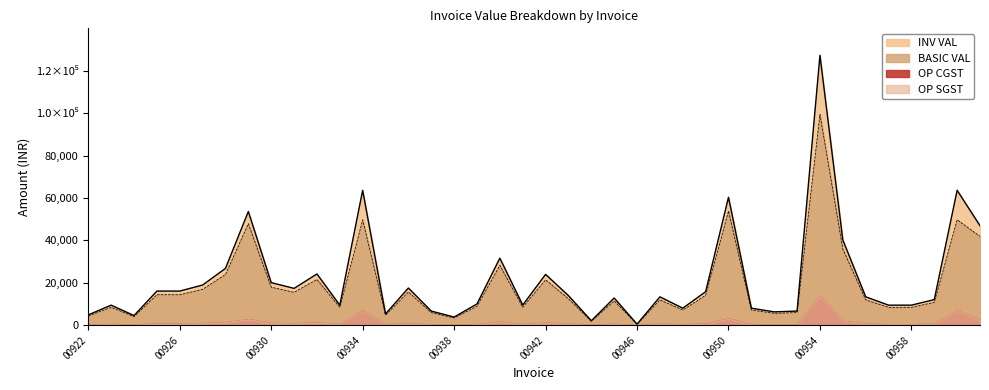

At which label does BASIC VAL reach its minimum?

00946